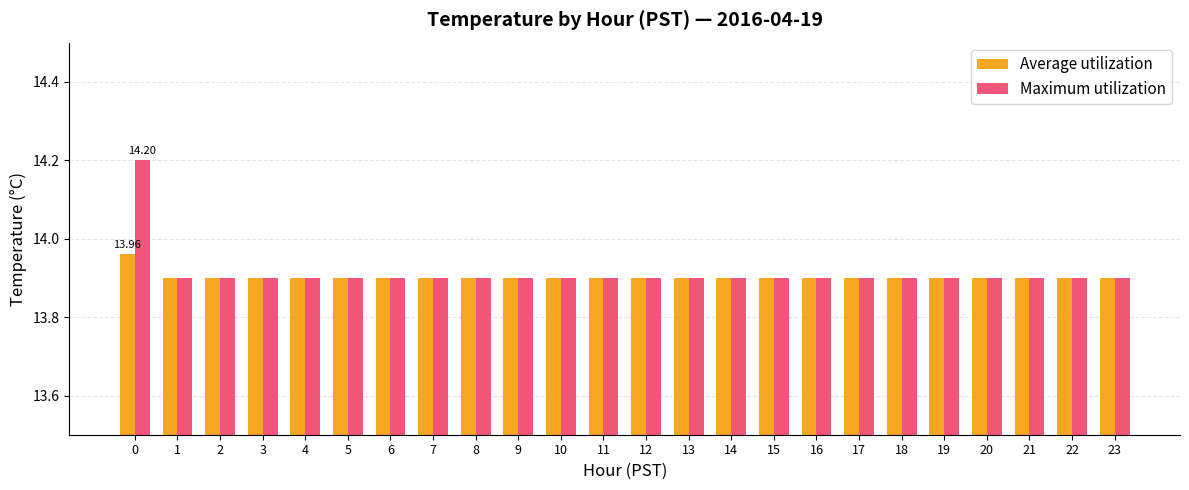

List the series in order of their peak value, lowest first.

Average utilization, Maximum utilization